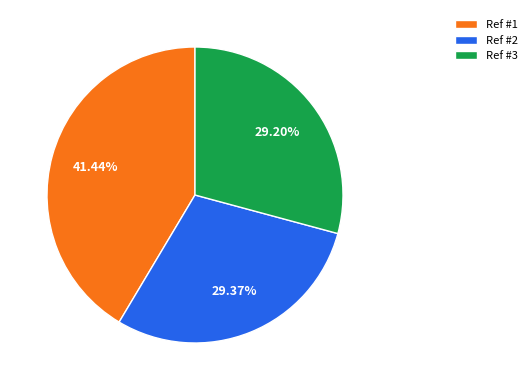

To the nearest percent, what is the average slice percentage?

33%